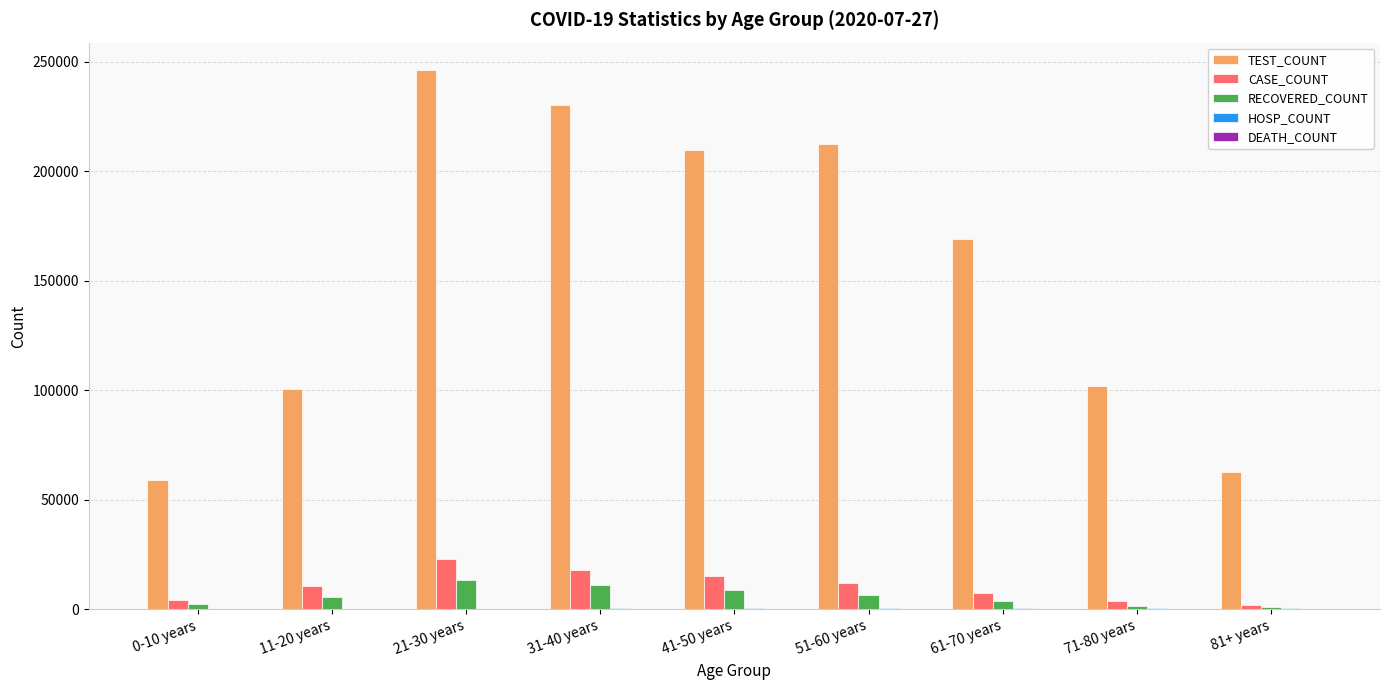

The value of TEST_COUNT at 61-70 years is 241419. True or false?

False